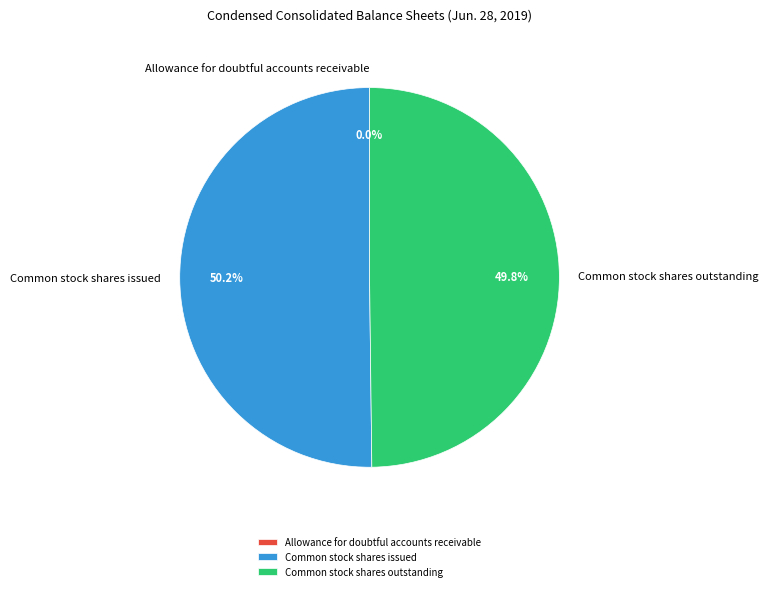

Which category accounts for the majority?

Common stock shares issued